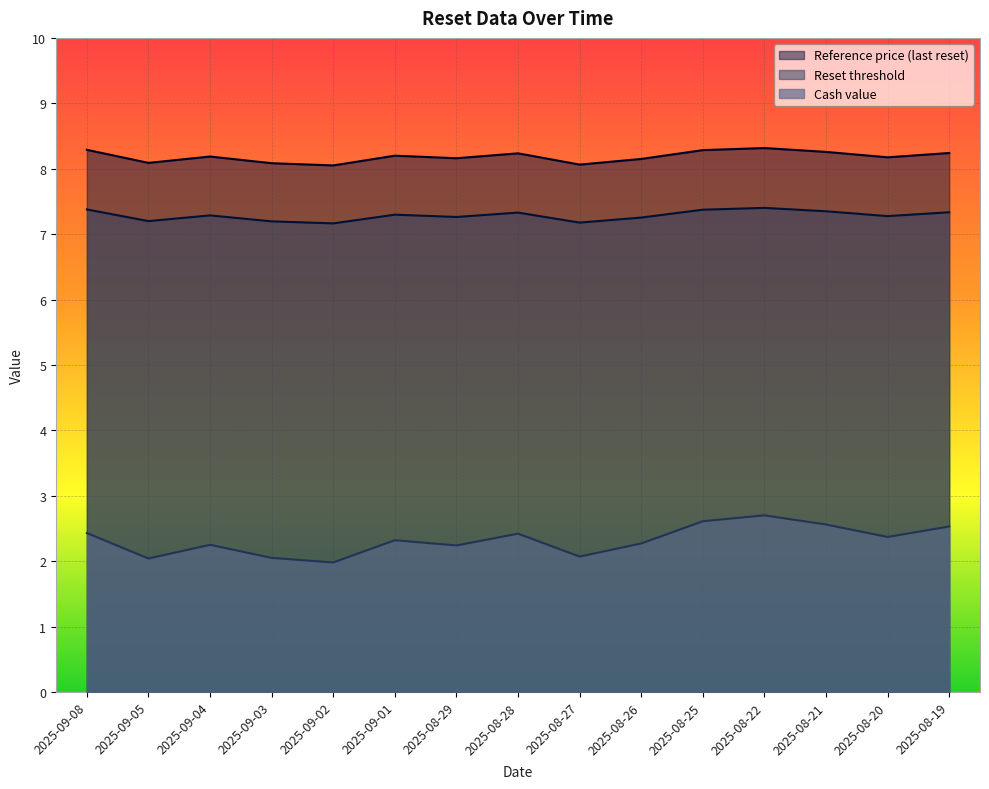

What is the difference between the Cash value values at 2025-08-20 and 2025-08-25?

0.2